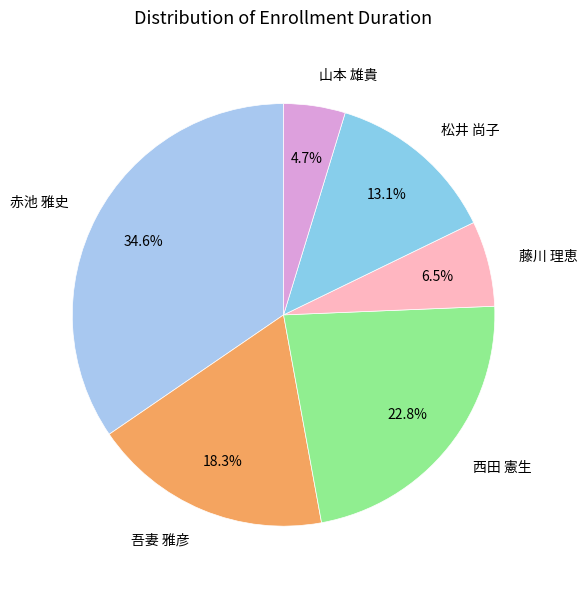

To the nearest percent, what is the average slice percentage?

17%